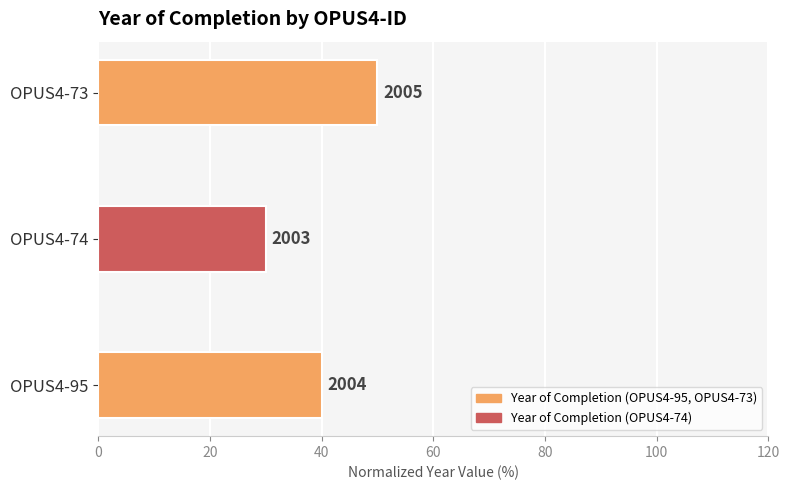

What is the average value?

40